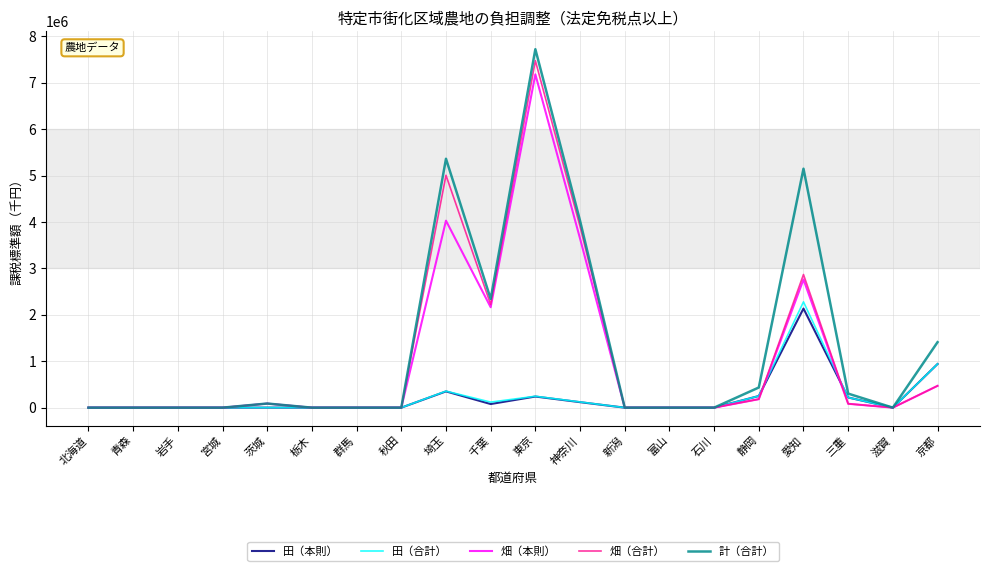

What value does the 畑（本則） series have at 埼玉, to the nearest 50?

4029450